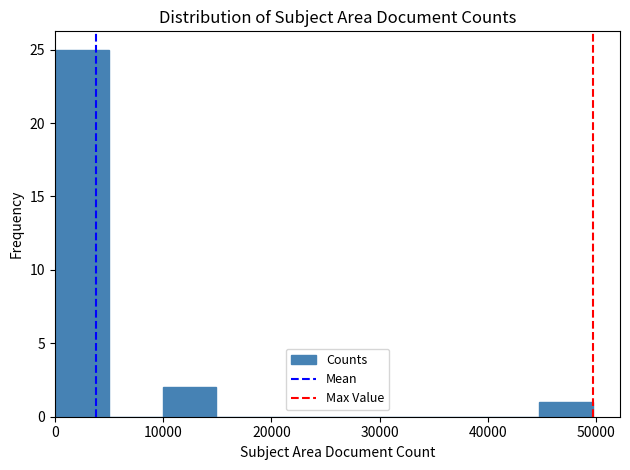

What is the height of the bar covering 10000 to 15000 on the x-axis? Neither the bar edges nor the heights are printed on the chart, so give them approximately, as read against the axes.

2